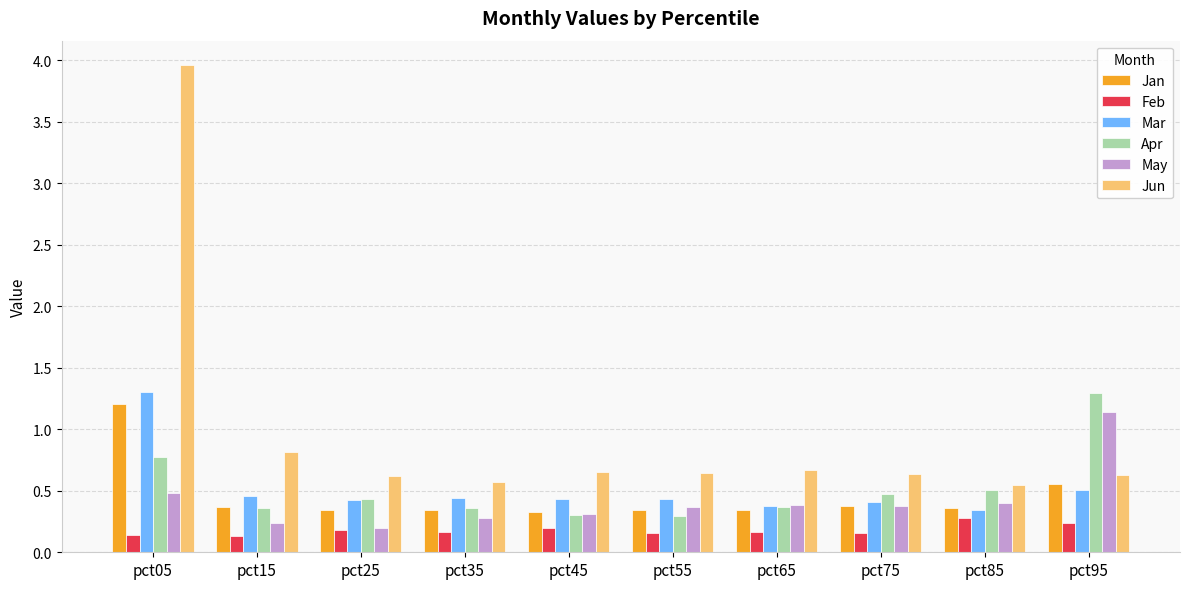

At which label does May reach its minimum?

pct25